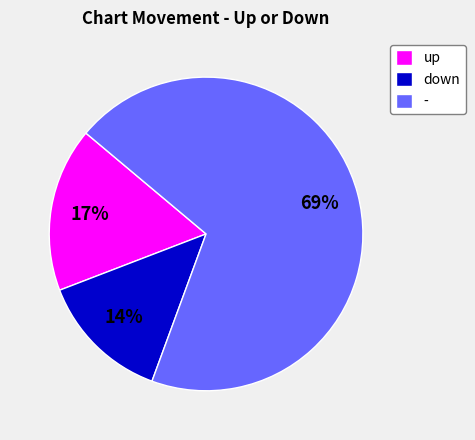

What is the ratio of the value at down to the value at -?

0.2